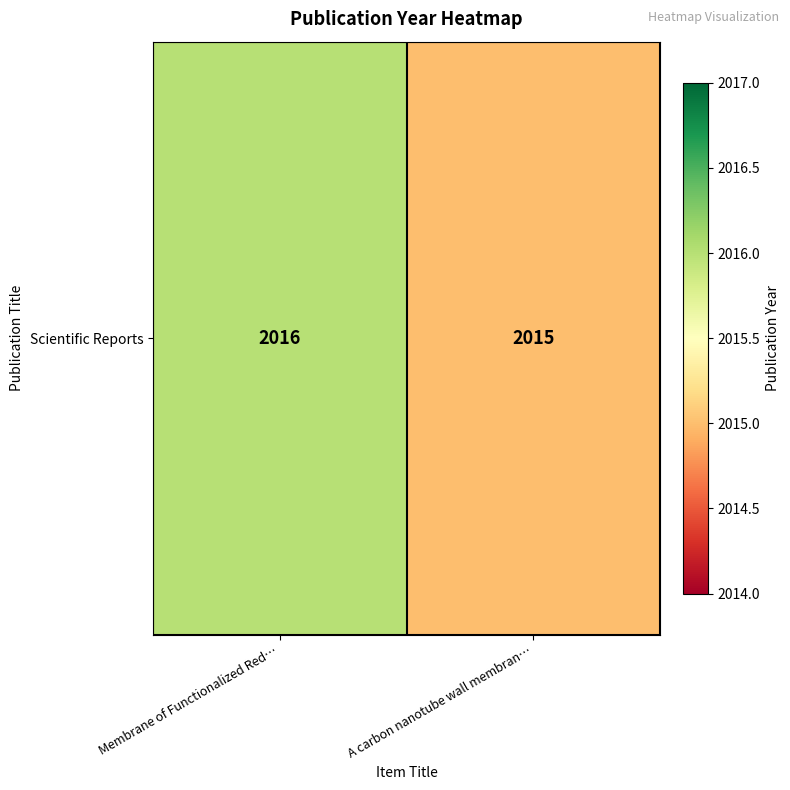

List the labels in order of value, largest first.

Membrane of Functionalized Red…, A carbon nanotube wall membran…